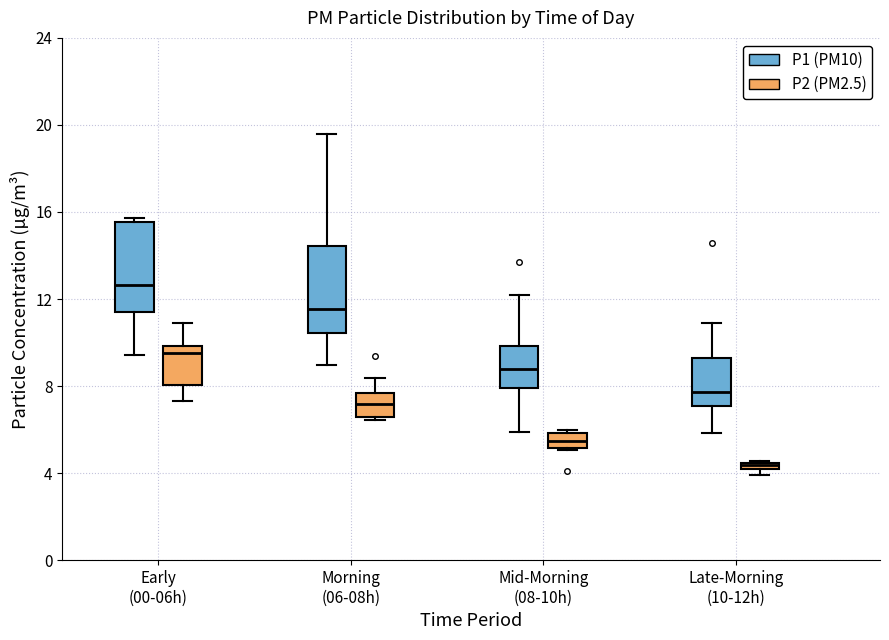

Where does the lower whisker of the box for Early (00-06h) (P2 (PM2.5)) end on the y-axis? The values are not printed on the chart, so give them approximately, as read against the axis.

7.5